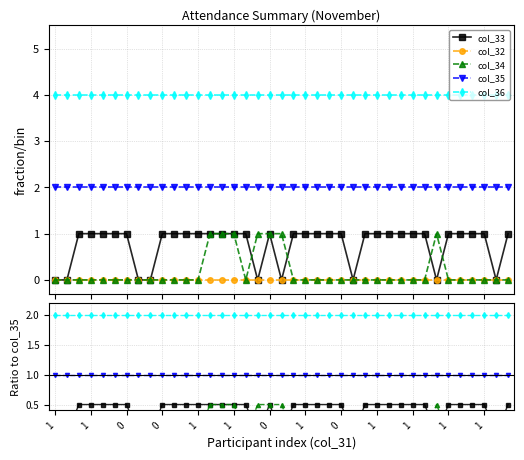

True or false: col_35 has more than 0 interior local peaks.

False